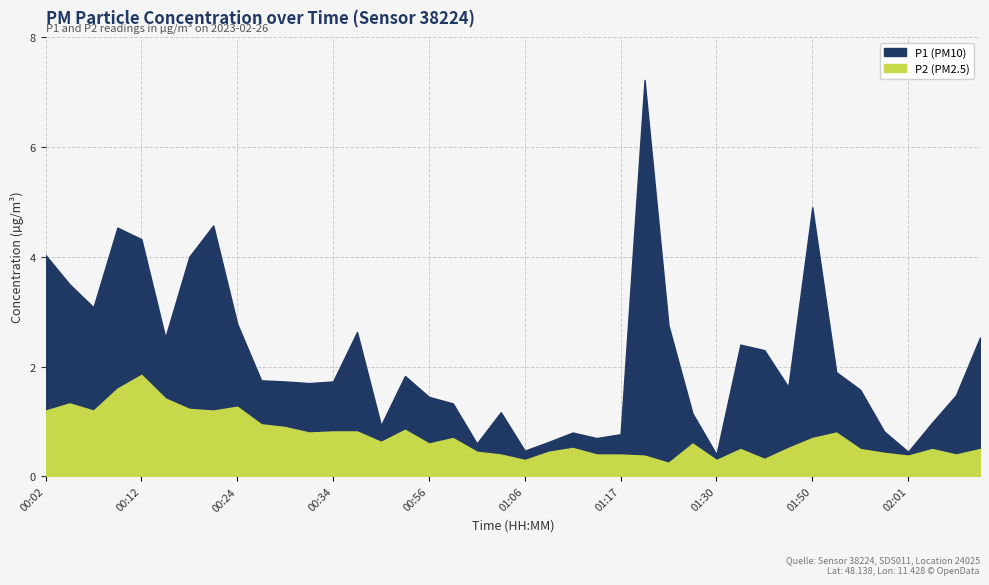

What is the difference between the maximum and minimum values in the P1 series?

6.8